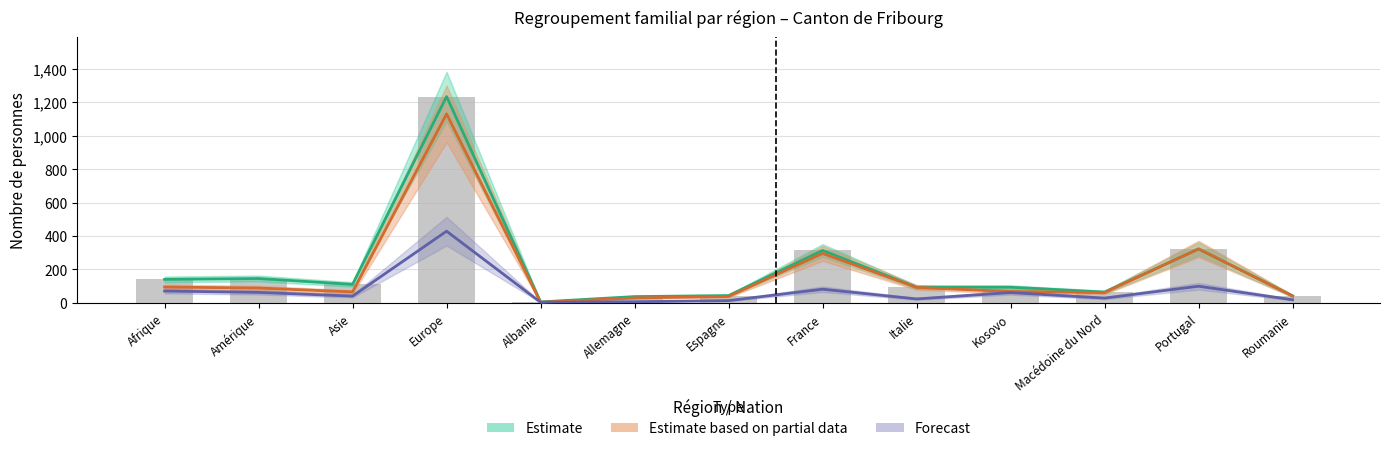

Reading left to right, list all the values displayed in this chart.

Total regroupement familial: 141	146	111	1234	6	38	44	314	94	94	65	323	42
Regroupement familial d etrangers: 95	89	66	1130	4	30	39	296	93	68	62	323	42
Conjoint etranger: 71	63	41	429	4	7	14	82	24	62	29	100	19
Enfant etranger: 141	146	111	1234	6	38	44	314	94	94	65	323	42